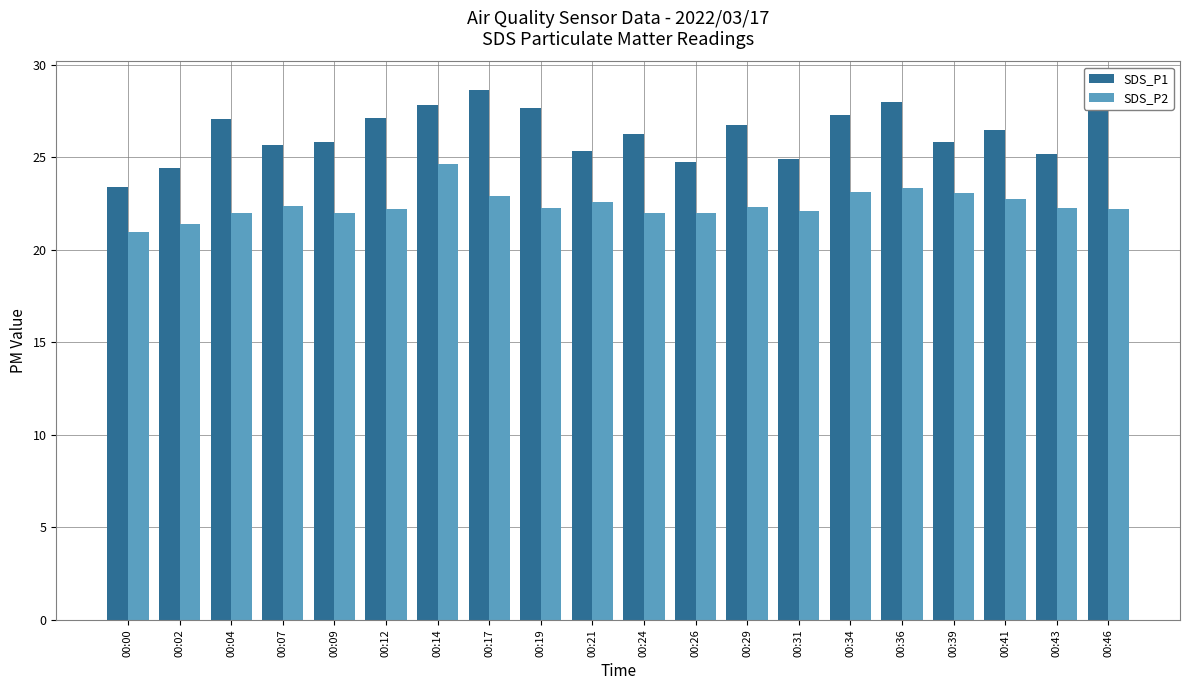

List the series in order of their overall mean, highest first.

SDS_P1, SDS_P2